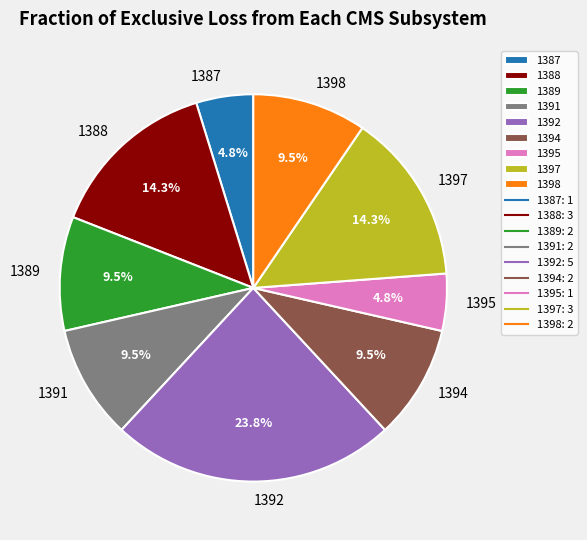

How many slices are in this pie chart?

9